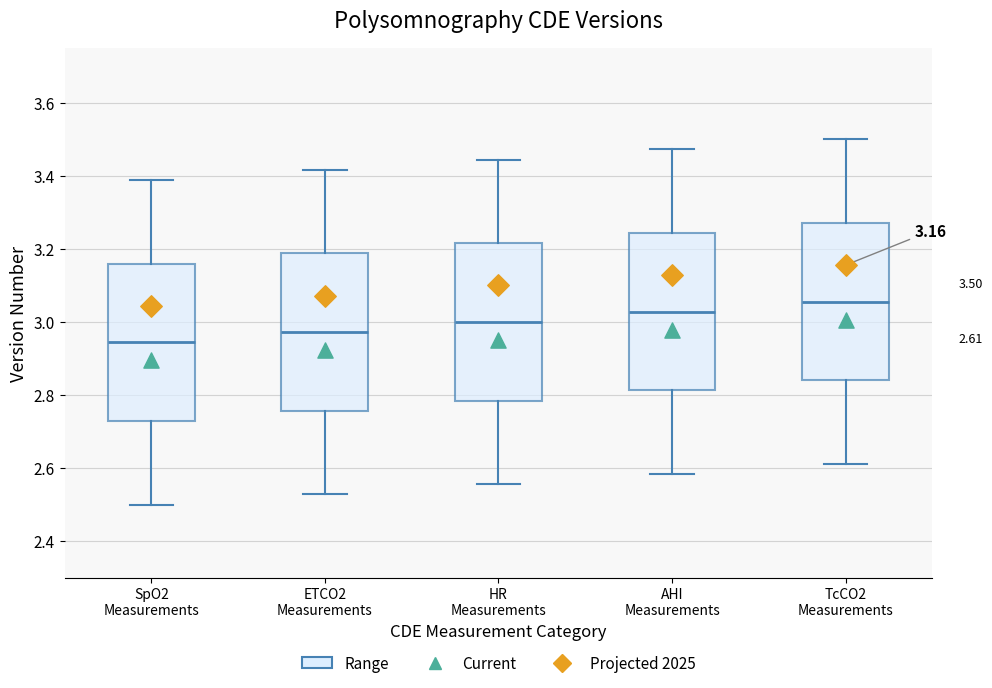

Which box has the highest median line?

TcCO2 Measurements